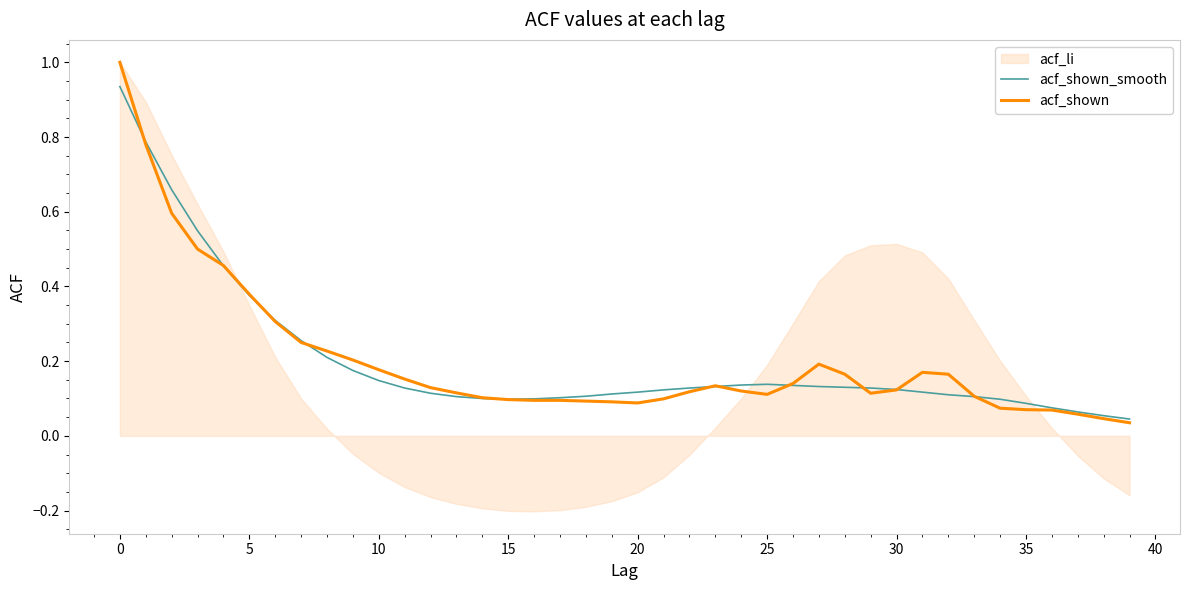

Is it true that acf_shown_smooth equals 0.1 at 12?

True